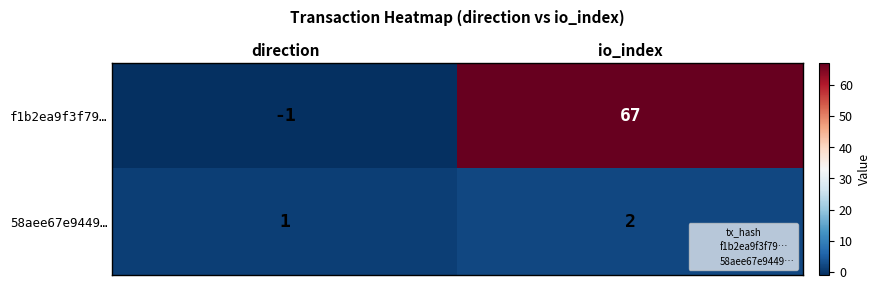

At which label is 58aee67e9449… closest to 1?

direction